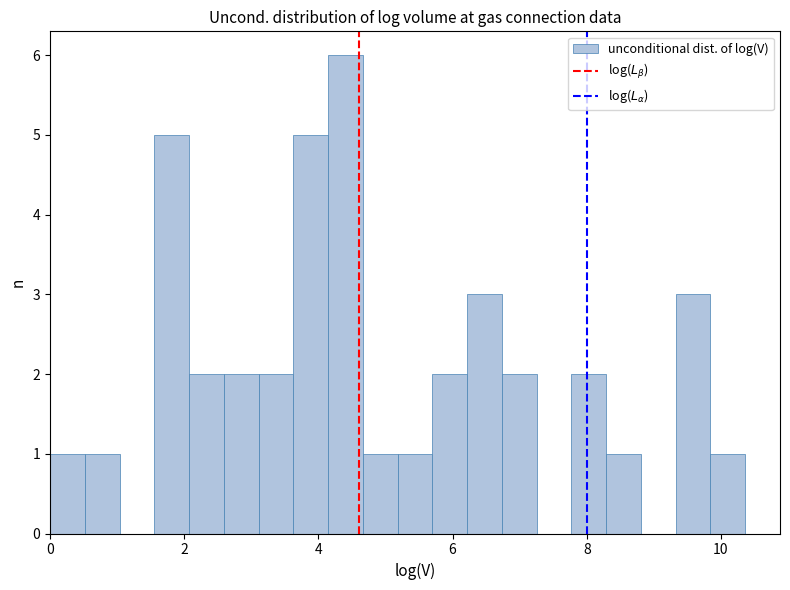

Around what value on the x-axis is the tallest bar? Give the approximate position of its centre, as read against the axis.

4.4